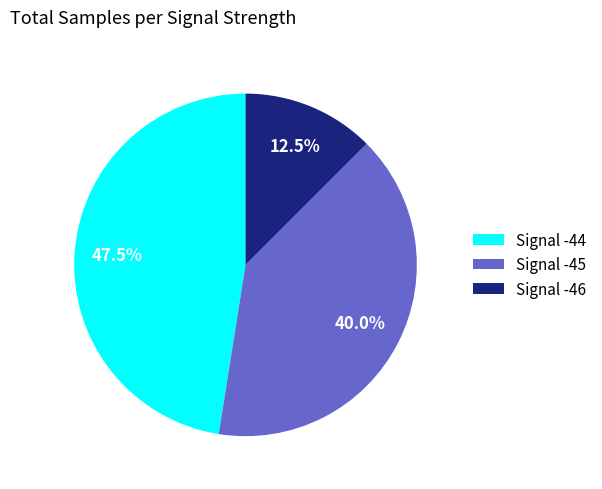

What is the total percentage of Signal -45 and Signal -44?

87.5%